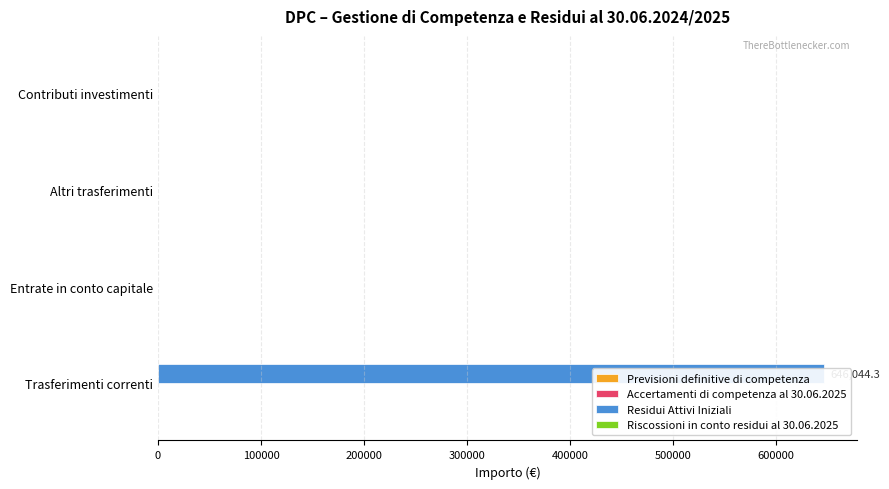

List the series in order of their peak value, lowest first.

Riscossioni in conto residui al 30.06.2025, Previsioni definitive di competenza, Accertamenti di competenza al 30.06.2025, Residui Attivi Iniziali